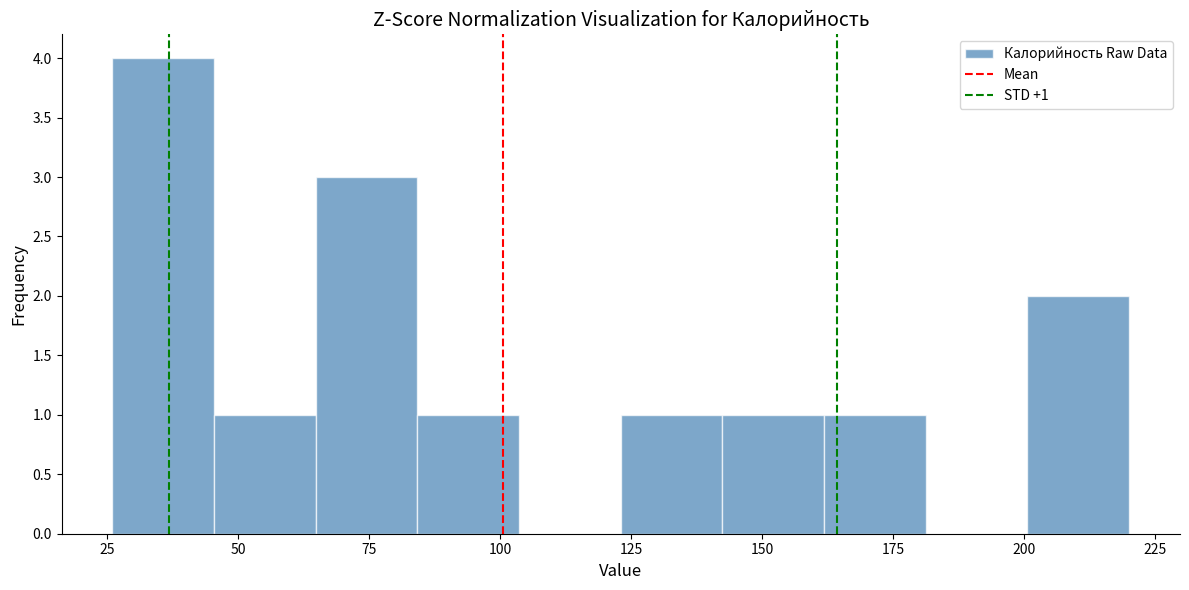

Read against the x-axis, roughly where is the centre of the tallest bar?

35